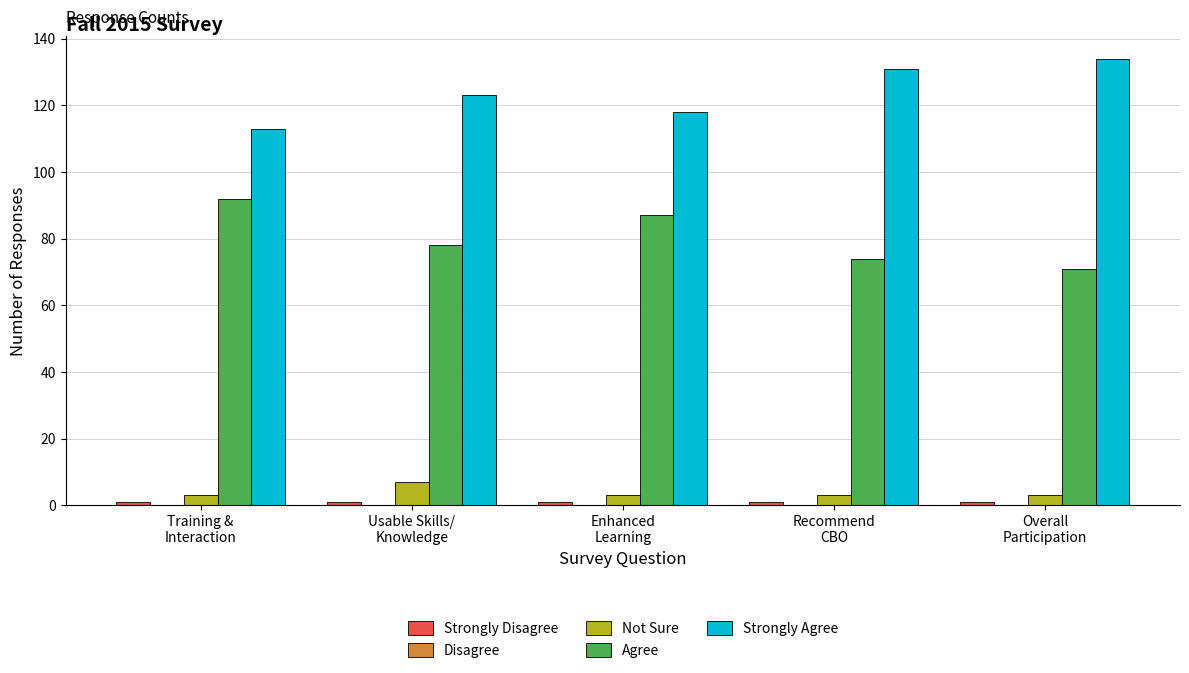

What is the label of the 3rd bar from the left?

Enhanced
Learning